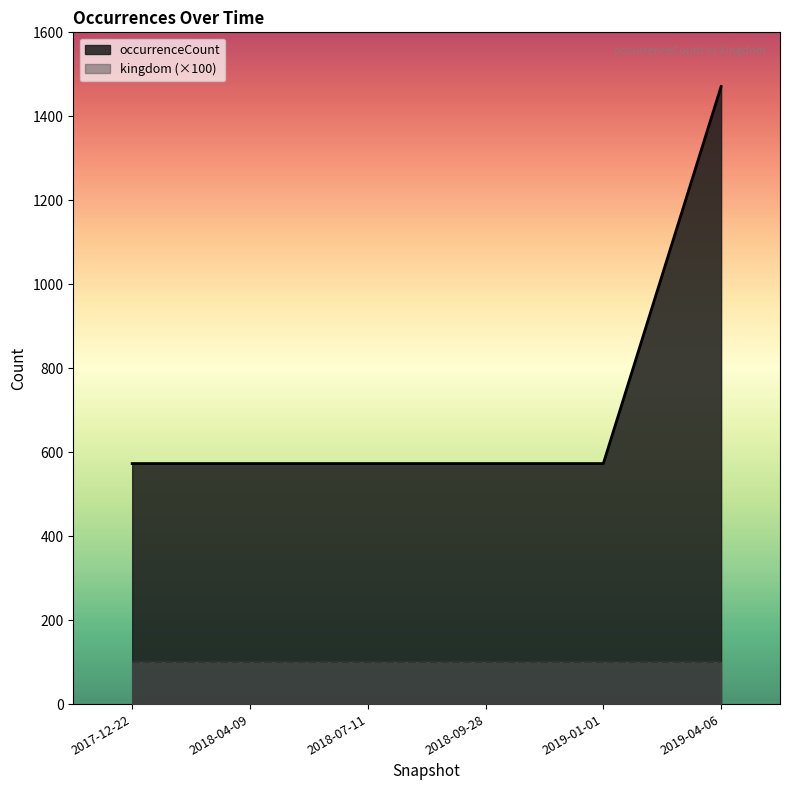

Reading left to right, list all the values displayed in this chart.

2017-12-22=573	2018-04-09=573	2018-07-11=573	2018-09-28=573	2019-01-01=573	2019-04-06=1471